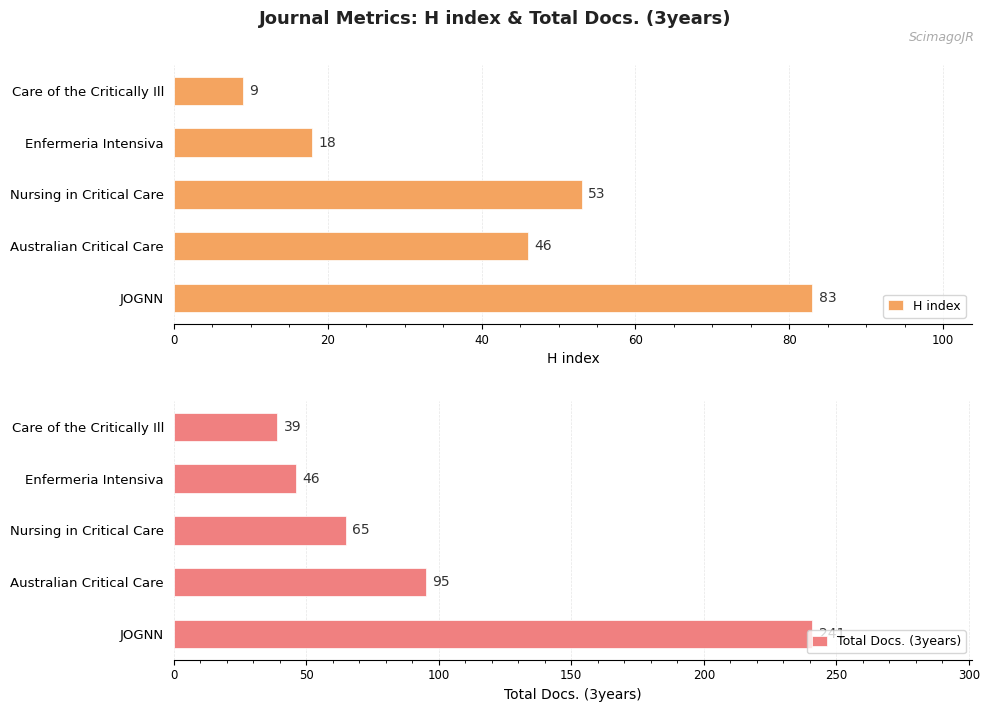

List the labels in order of H index value, smallest first.

Care of the Critically Ill, Enfermeria Intensiva, Australian Critical Care, Nursing in Critical Care, JOGNN